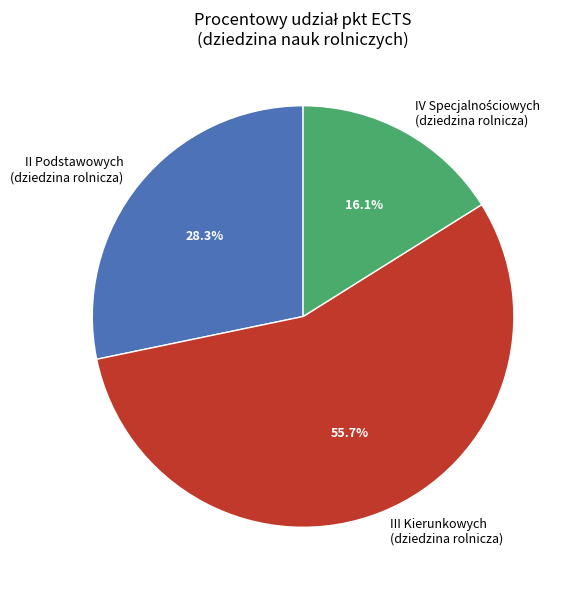

How many slices are in this pie chart?

3